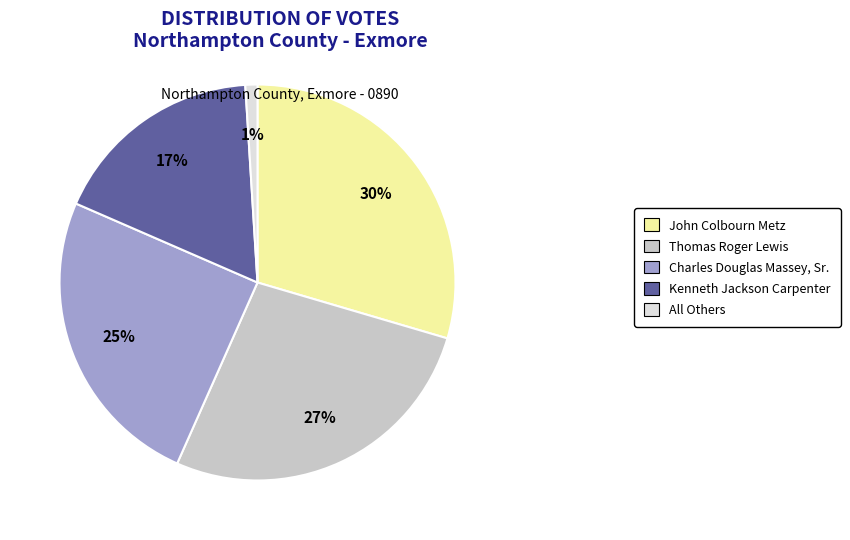

Does Thomas Roger Lewis represent more than half of the total?

No